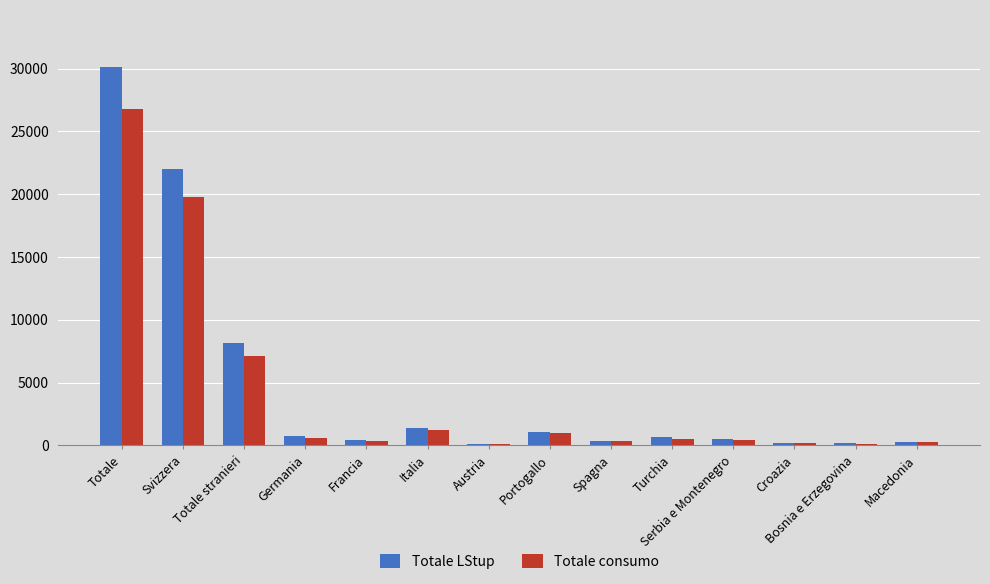

What is the sum of all Totale consumo values?

58761